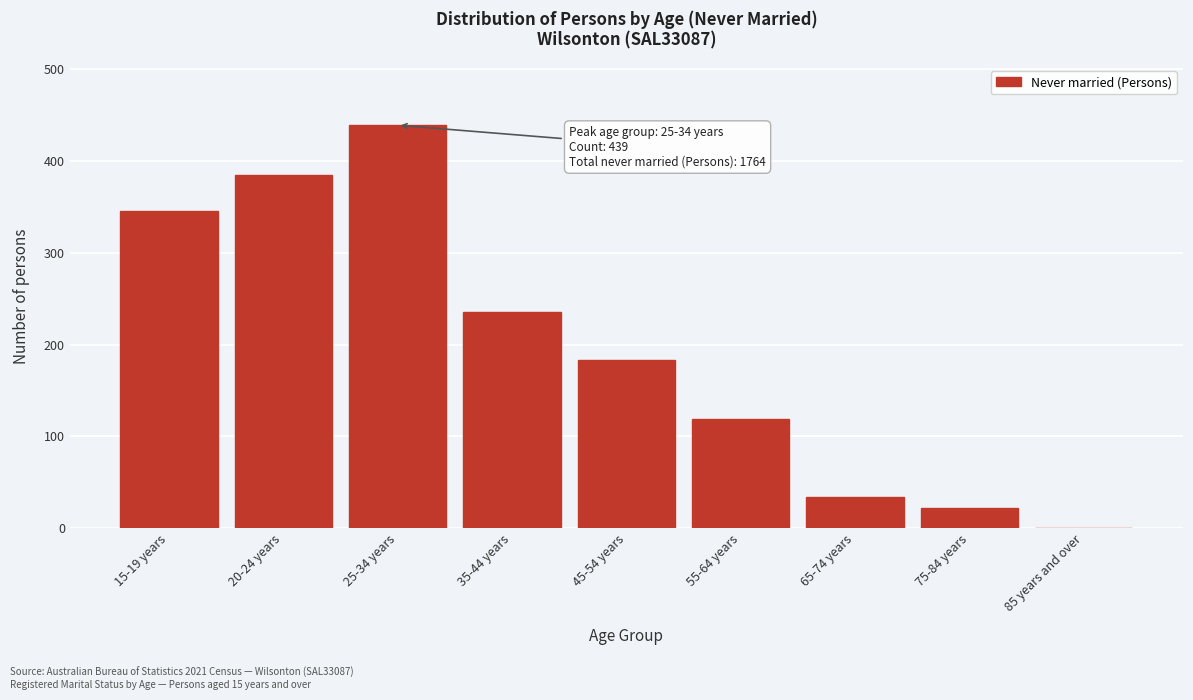

Reading left to right, transcribe all the data shown in this chart.

15-19 years=346	20-24 years=385	25-34 years=439	35-44 years=236	45-54 years=183	55-64 years=119	65-74 years=34	75-84 years=22	85 years and over=0